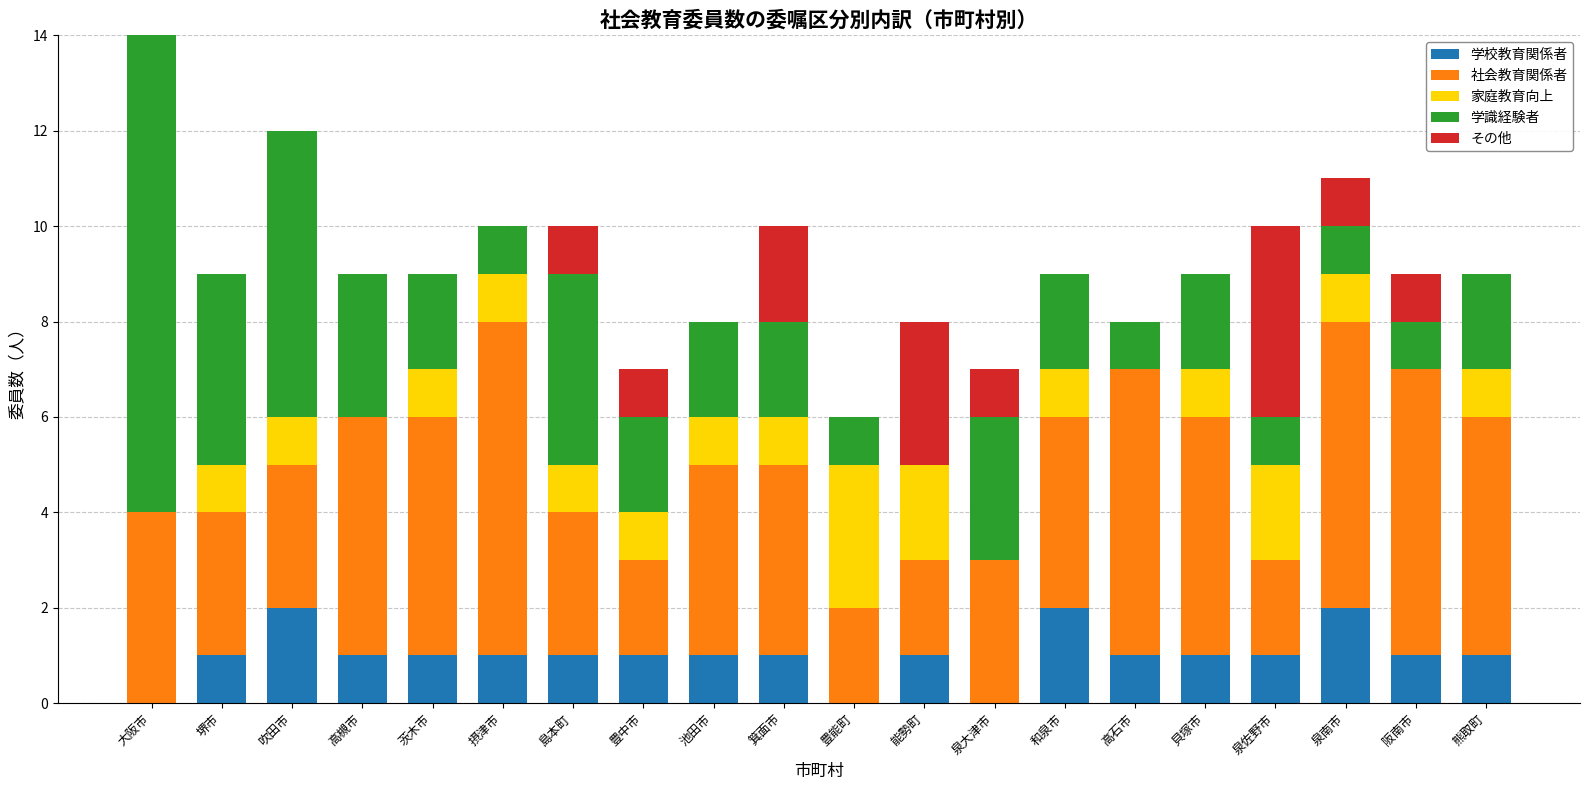

What is the total value across all series at 摂津市?

10